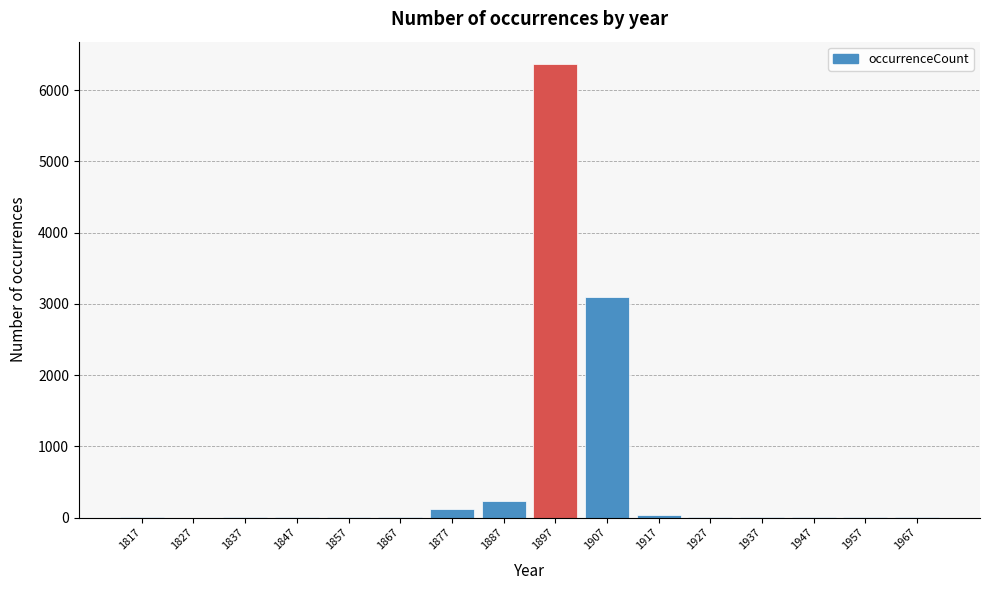

The chart shows a value of 2 at 1837. True or false?

True